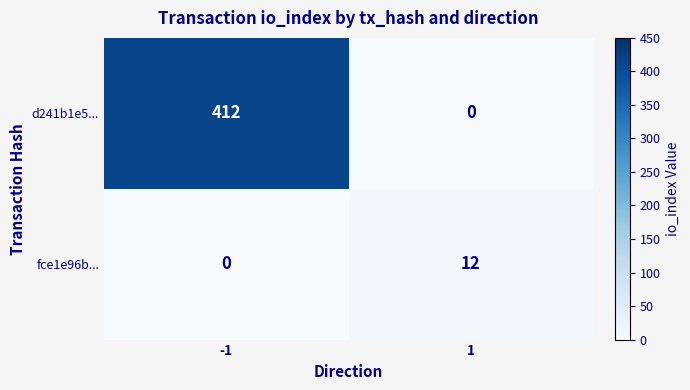

Which series has the largest range (max minus min)?

d241b1e5...